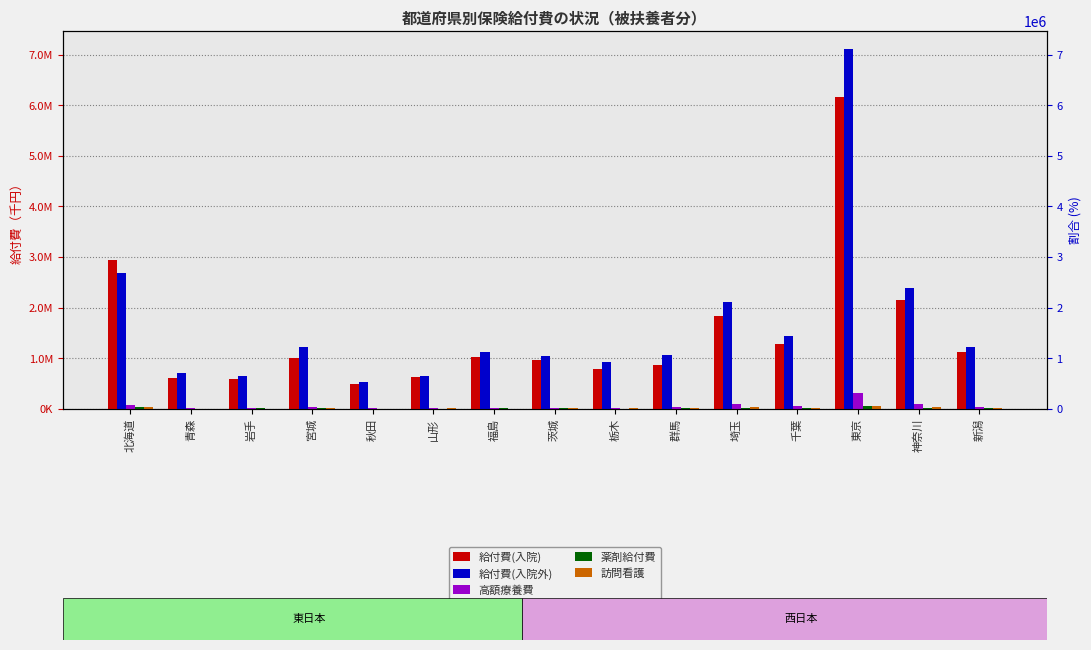

Reading left to right, what are all the values shown in this chart?

給付費(入院): 2943175.2	617792.3	588164.8	1010622.6	488117.5	630933.6	1035431.8	977515.1	794444.5	864475.7	1841149.5	1276256.7	6157455.7	2156077.8	1130000.6
給付費(入院外): 2684583.8	712638.6	658397.4	1230254.3	531346.8	657085.6	1121034.2	1052892.1	936798.4	1068536.4	2111322.8	1436907.7	7109684.2	2391270.6	1215594.3
高額療養費: 77122.2	13662.4	16671.0	43129.4	13736.8	12248.1	28016.6	28761.7	29435.6	32479.3	90451.8	52371.3	323345.7	102052.5	30359.3
薬剤給付費: 34708.5	8138.1	9885.9	13232.1	7426.8	8687.5	12741.1	11551.7	9217.7	11050.0	20509.4	14084.2	64059.3	22742.1	14394.9
訪問看護: 31856.7	7205.0	8303.2	16066.4	2830.9	9899.7	9407.9	12796.0	15300.4	15345.7	34072.7	18189.2	65566.2	38237.5	13760.2